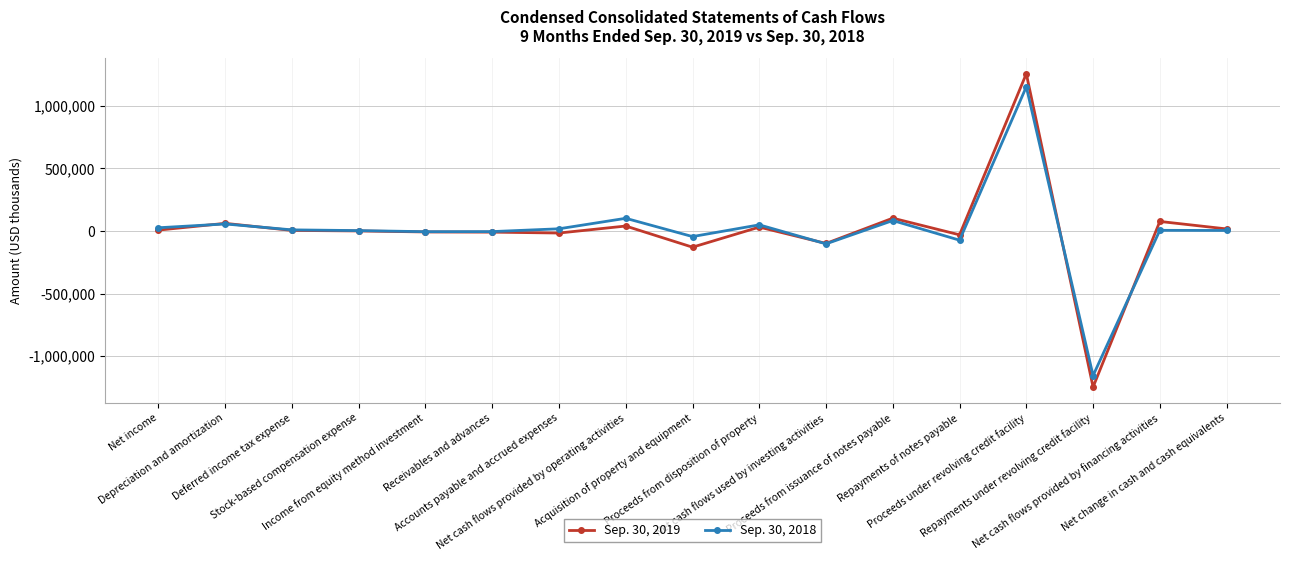

Where is the first local maximum for Sep. 30, 2019?

Depreciation and amortization